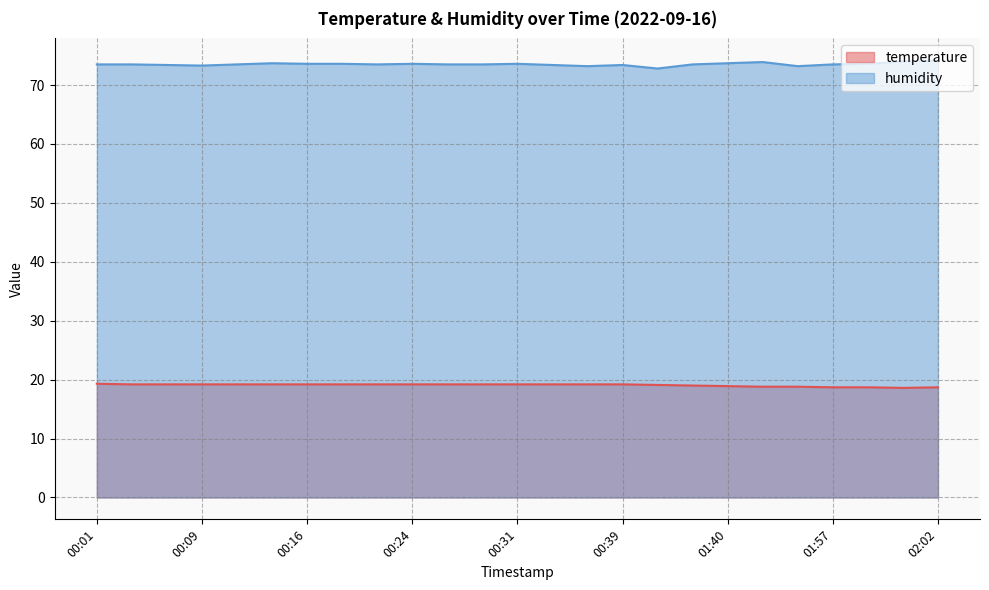

Reading right to left, list all the values displayed in this chart.

temperature: 18.7	18.6	18.7	18.7	18.8	18.8	18.9	19.0	19.1	19.2	19.2	19.2	19.2	19.2	19.2	19.2	19.2	19.2	19.2	19.2	19.2	19.2	19.2	19.2	19.3
humidity: 74.2	74.0	73.6	73.5	73.2	73.9	73.7	73.5	72.8	73.4	73.2	73.4	73.6	73.5	73.5	73.6	73.5	73.6	73.6	73.7	73.5	73.3	73.4	73.5	73.5